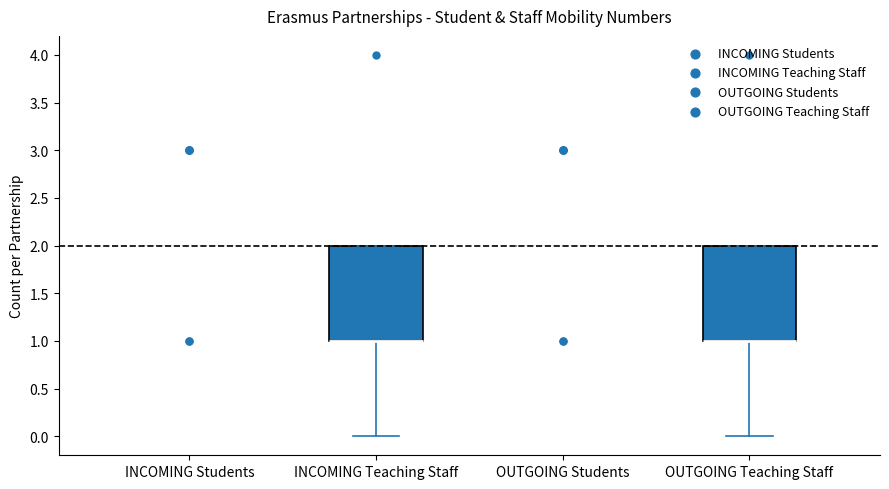

Reading left to right, transcribe this box plot: for each box, give where its median line is, the range the box spans, and where its two whiskers end, as read against the y-axis. The values are not printed on the chart, so give them approximately, as read against the axis.

INCOMING Students: box collapsed to a line at 2, whiskers 2 to 2
INCOMING Teaching Staff: median 1 (drawn on the box's lower edge), box 1 to 2, whiskers 0 to 2
OUTGOING Students: box collapsed to a line at 2, whiskers 2 to 2
OUTGOING Teaching Staff: median 1 (drawn on the box's lower edge), box 1 to 2, whiskers 0 to 2